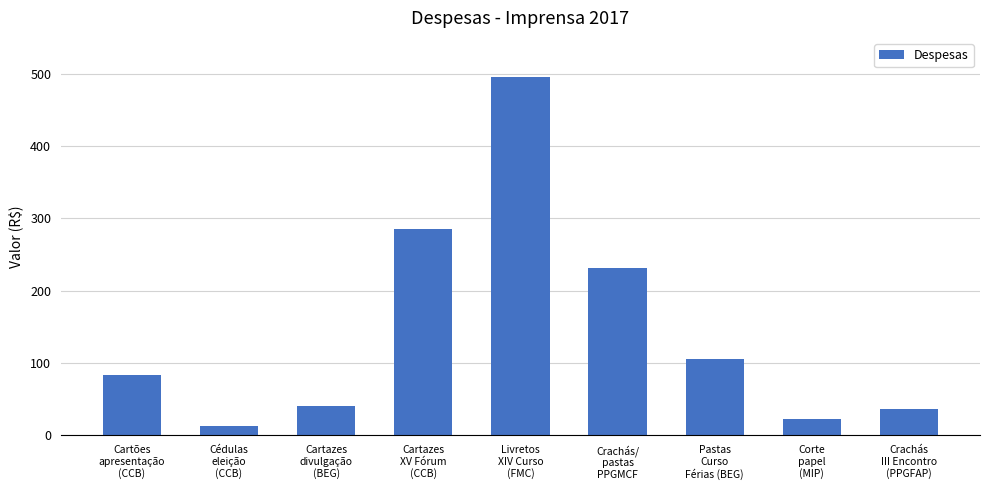

What position from the right is Cartazes
divulgação
(BEG)?

7